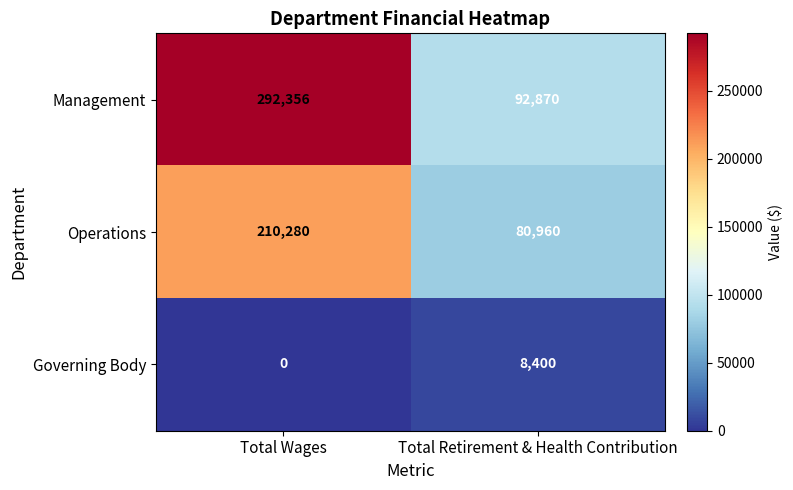

How many values in the Management series are below 292356?

1